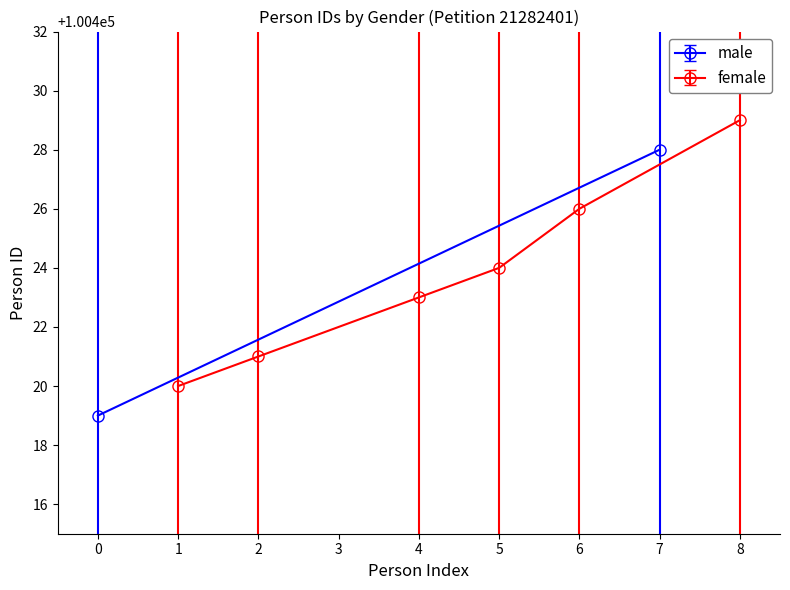

Reading left to right, extract all data points from this chart.

100420	100421	100423	100424	100426	100429